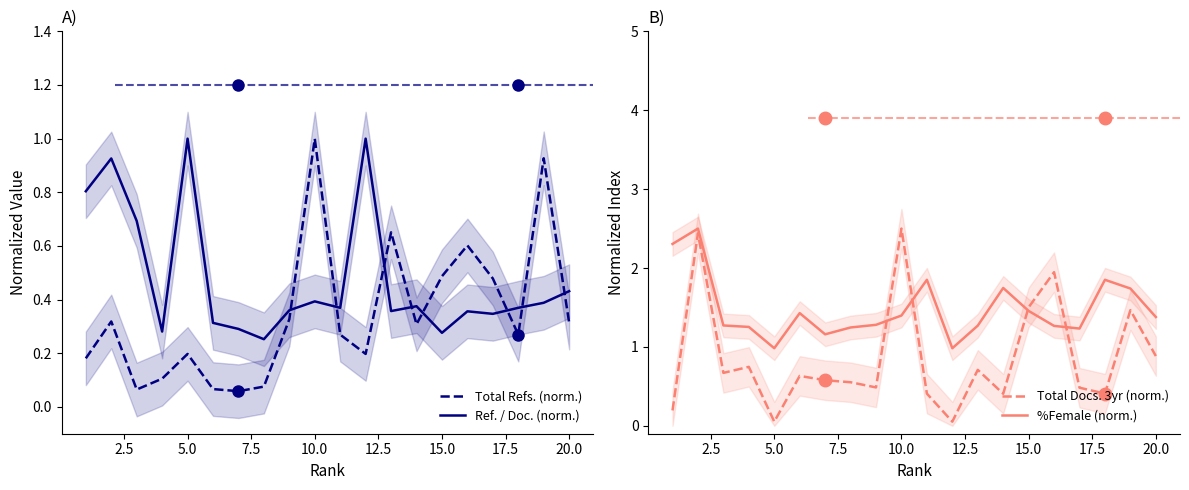

What is the average value of the Total Refs. (norm.) series?

0.3